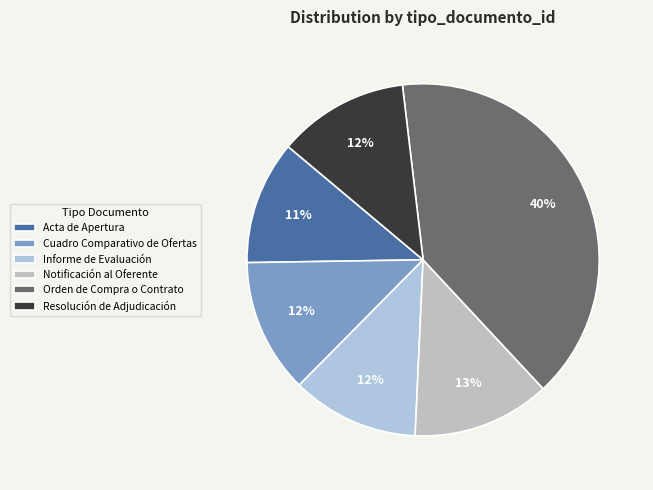

Which slice is the smallest?

Acta de Apertura